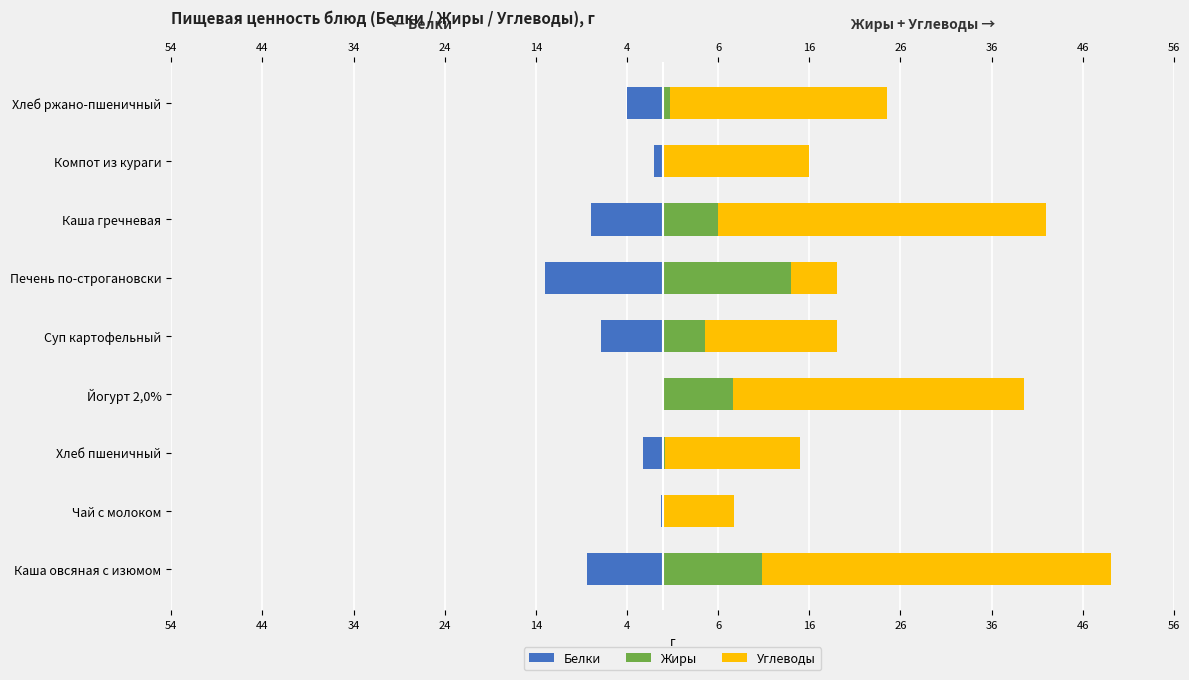

Count the number of data series in this chart.

3